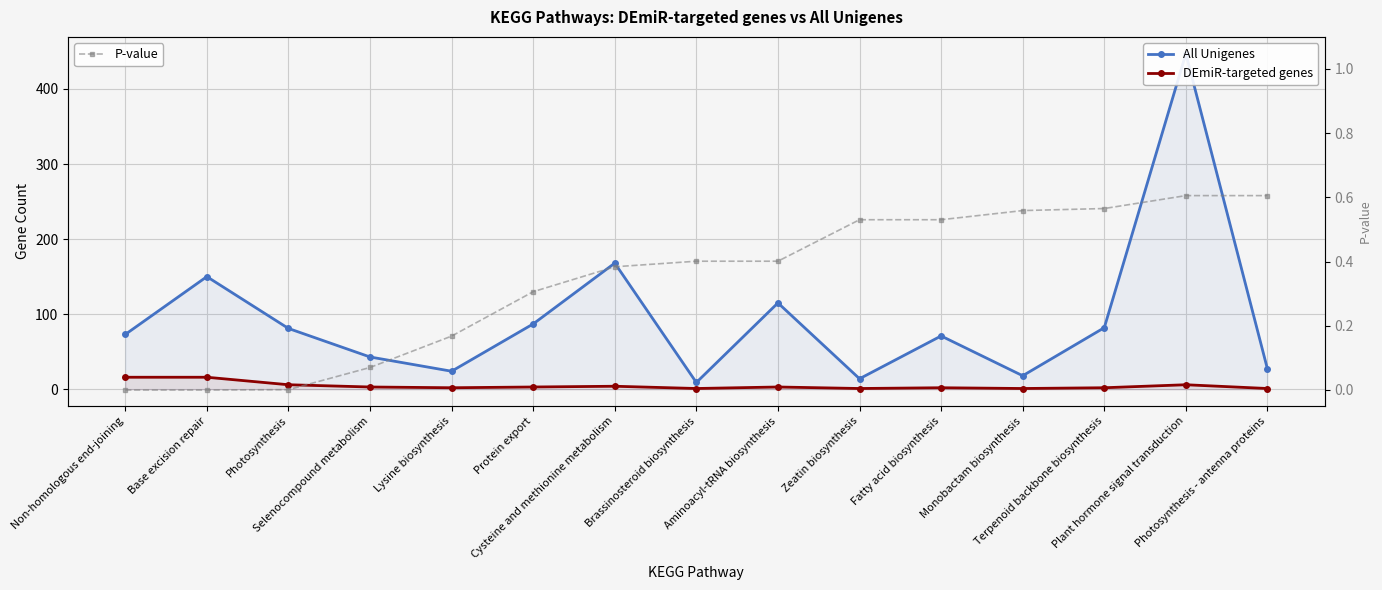

How many lines are shown in the chart?

3